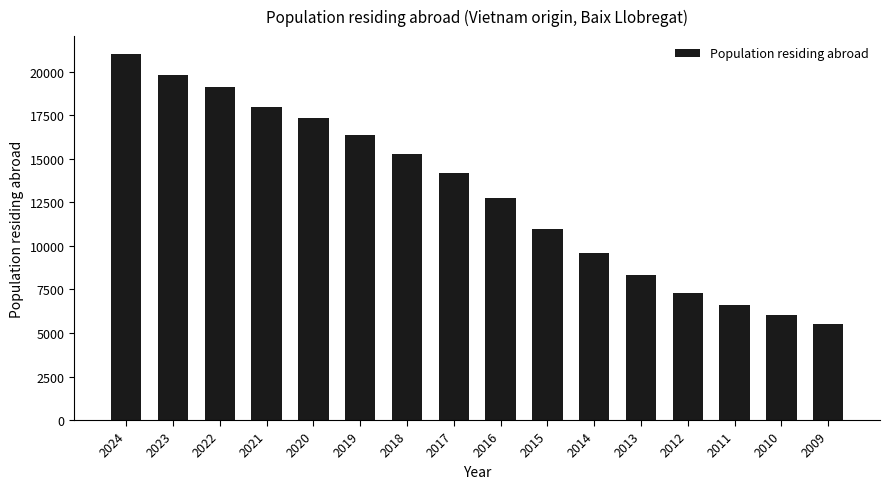

How many categories are shown in the chart?

16